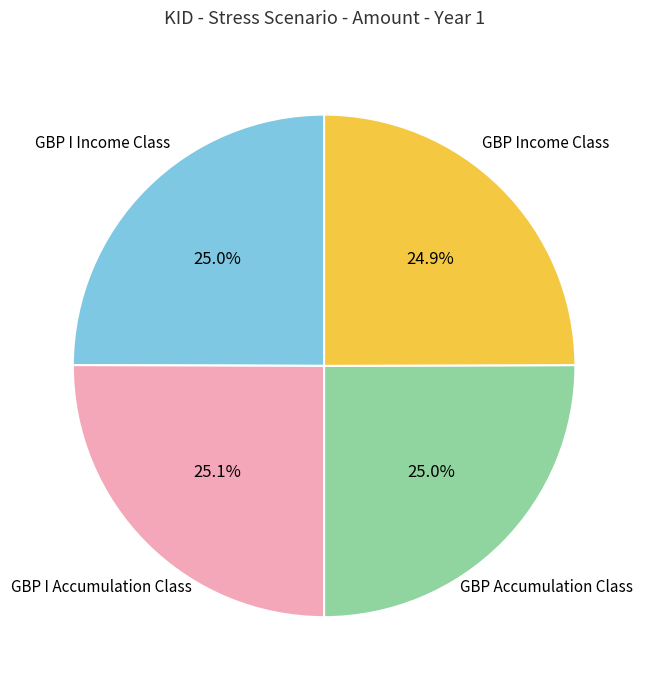

How many slices are in this pie chart?

4